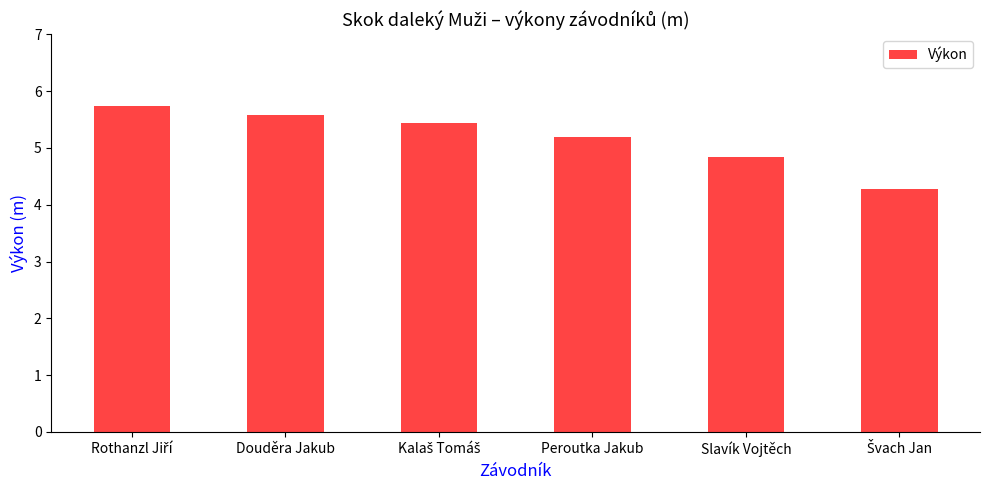

How many values are below 5?

2